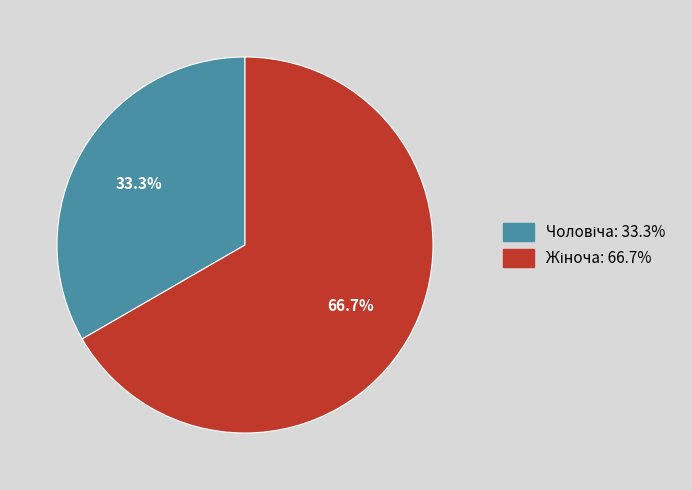

Is there any slice that represents more than half of the pie?

Yes